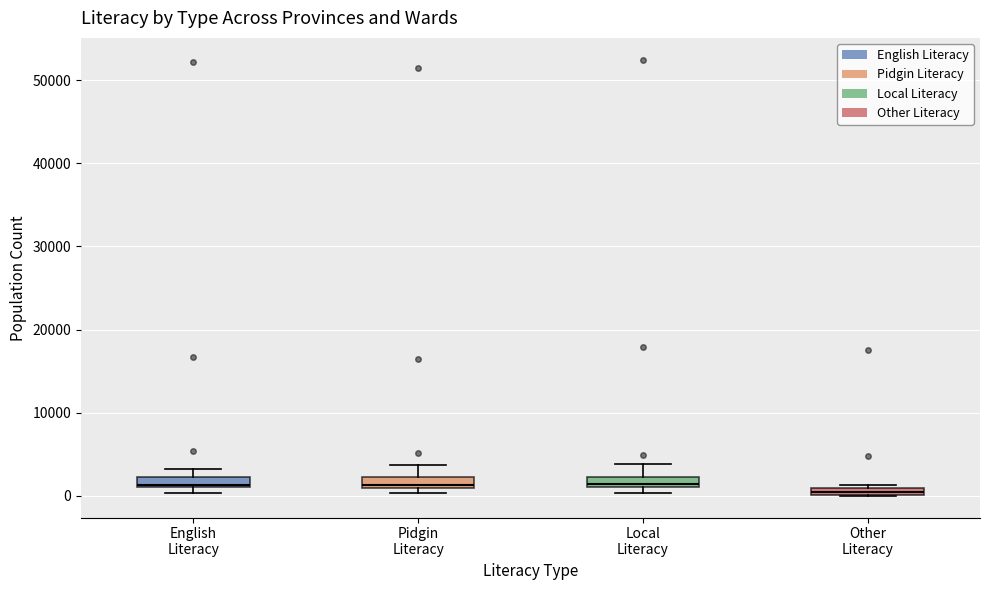

Where is the upper edge of the box for Other Literacy on the y-axis? The values are not printed on the chart, so give them approximately, as read against the axis.

1000